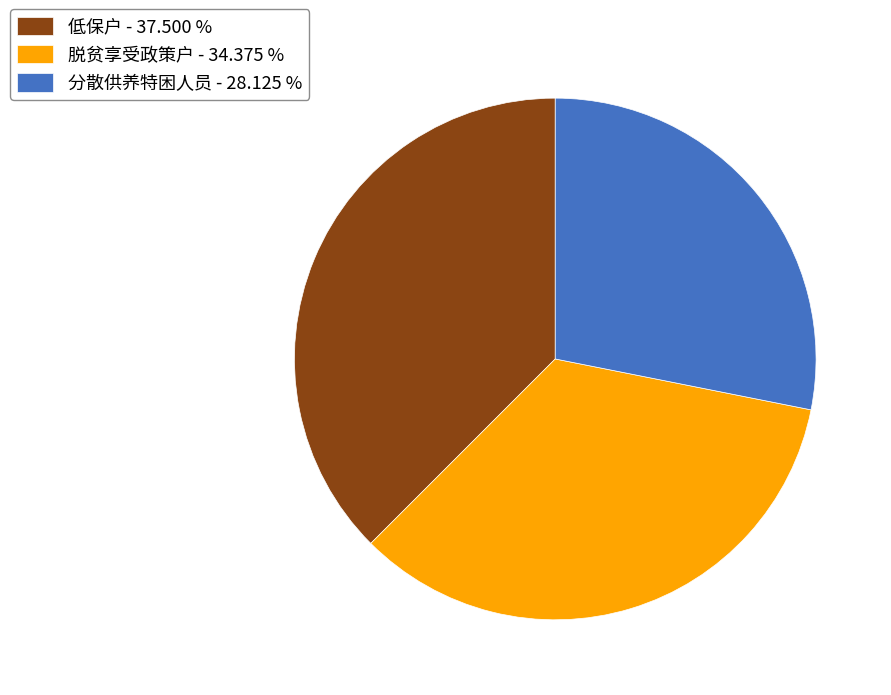

Is there a majority slice in this chart?

No